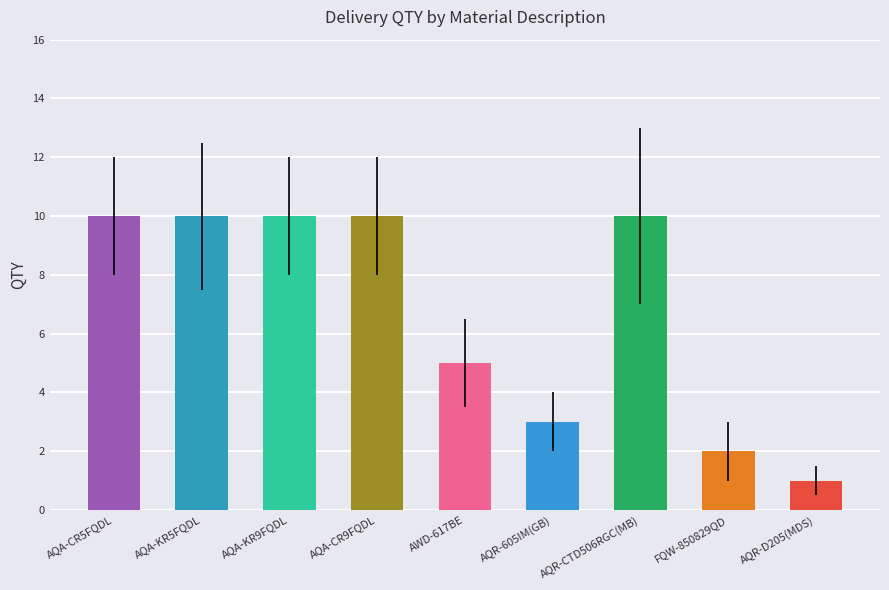

Does the chart contain stacked bars?

No